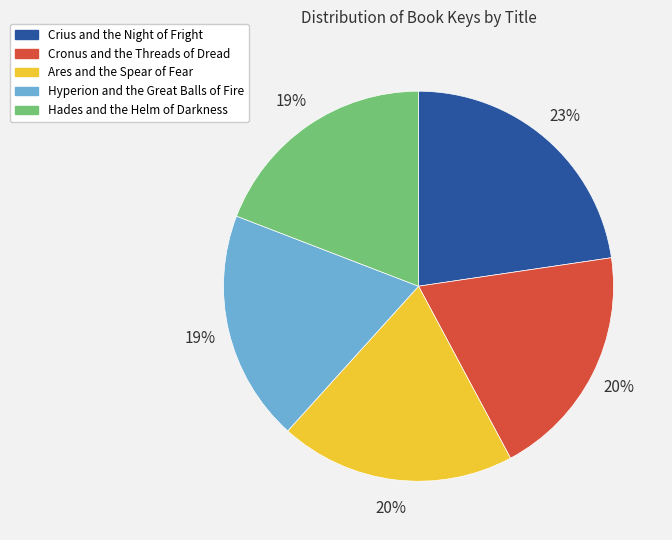

Does any single category account for the majority?

No